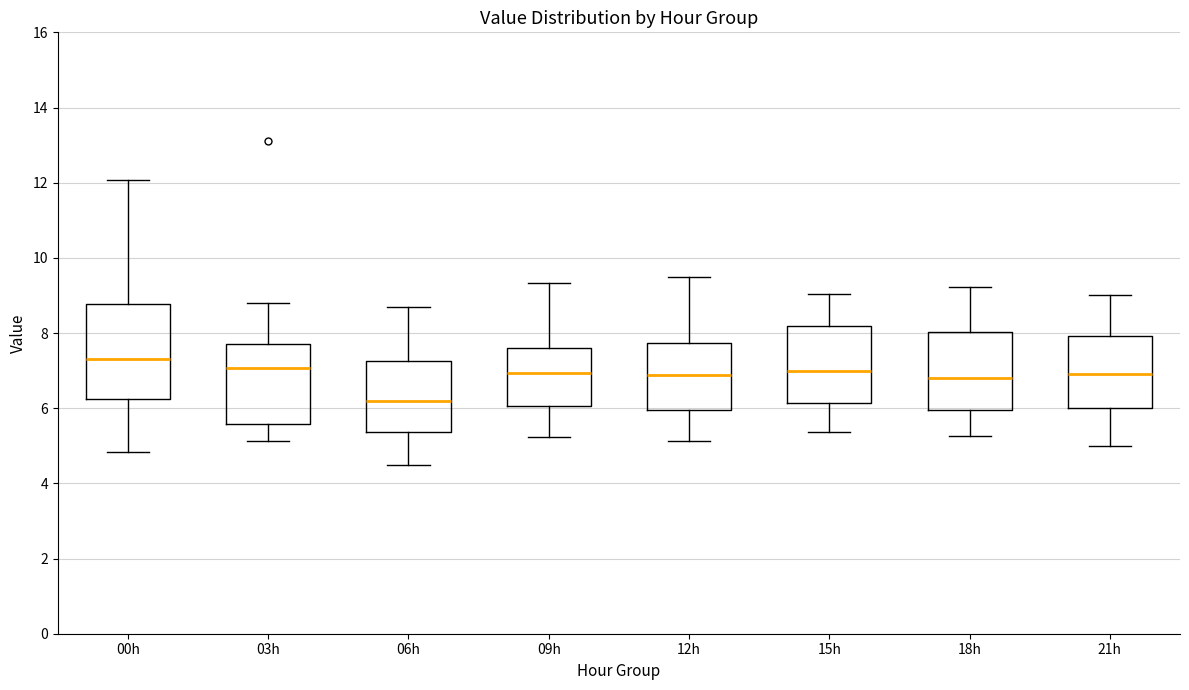

Comparing the boxes themselves (not the whiskers), which one is the tallest?

00h